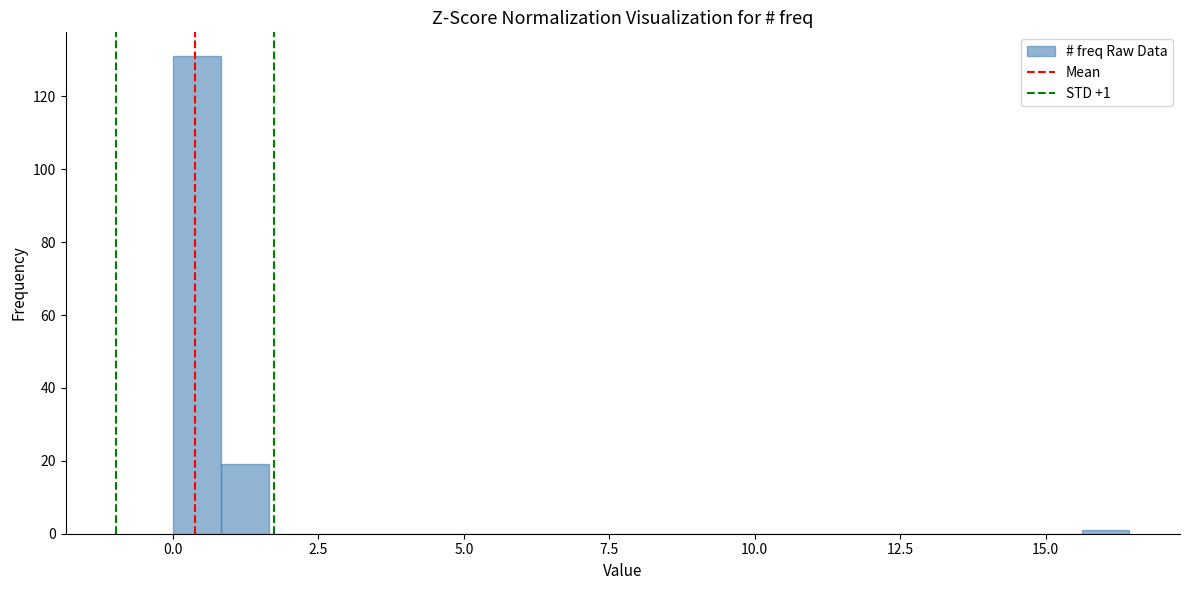

Read against the x-axis, roughly where is the centre of the tallest bar?

0.5